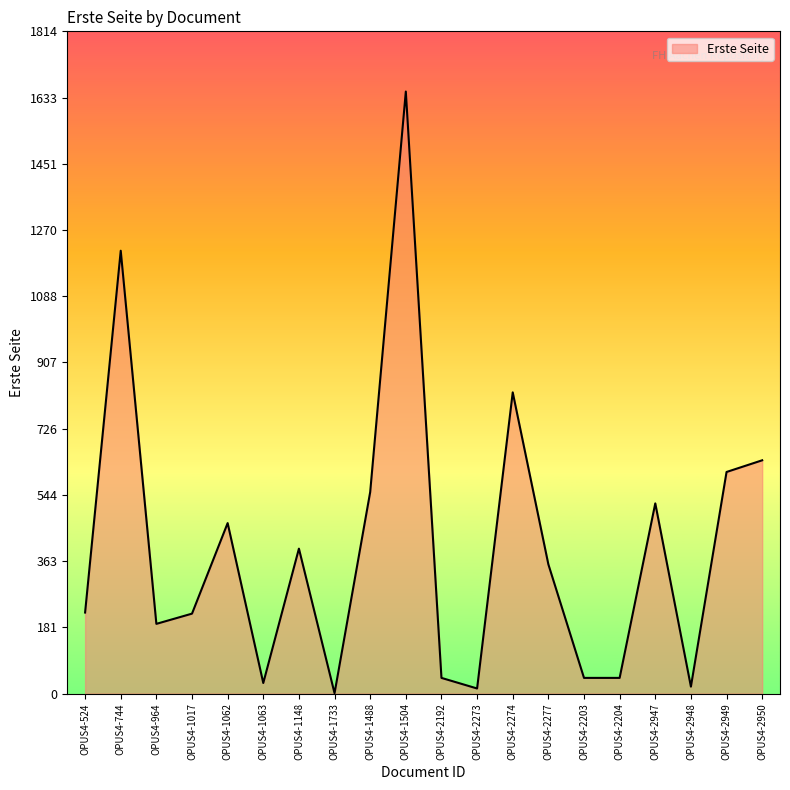

What value does the data have at OPUS4-1504?

1649